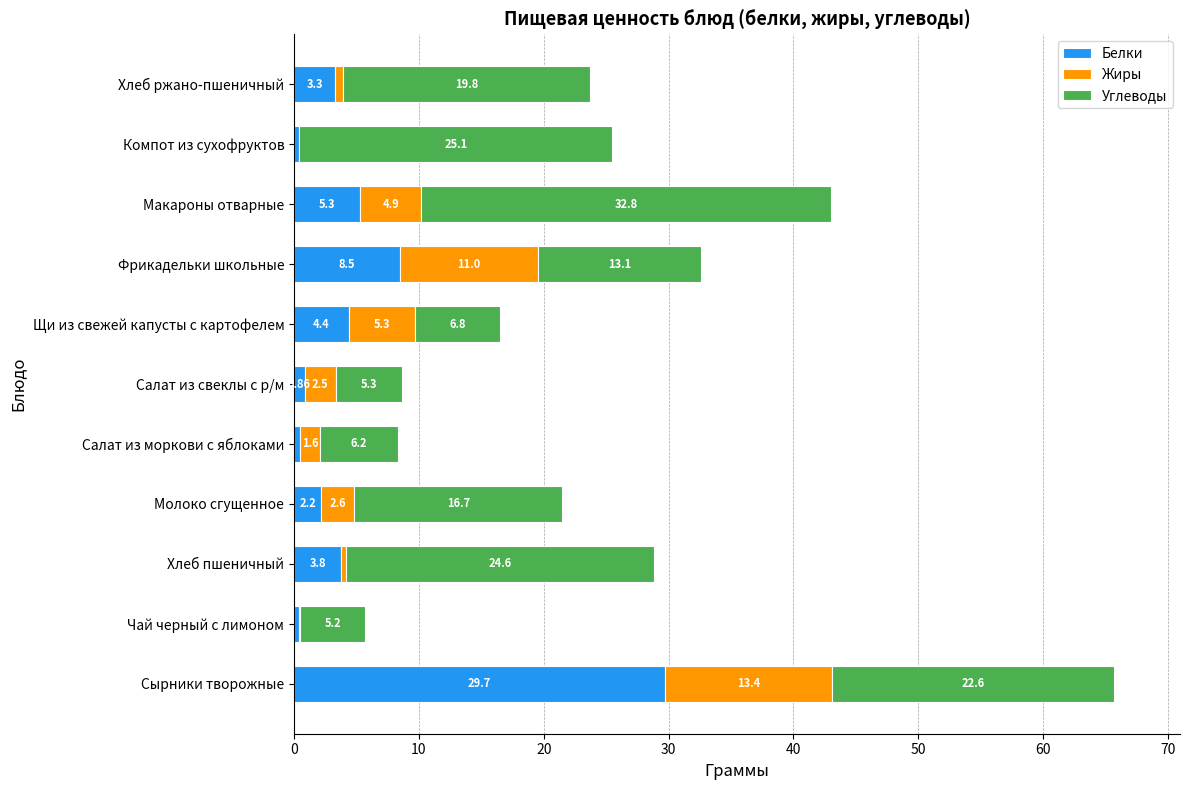

What is the total value across all series at Чай черный с лимоном?

5.7